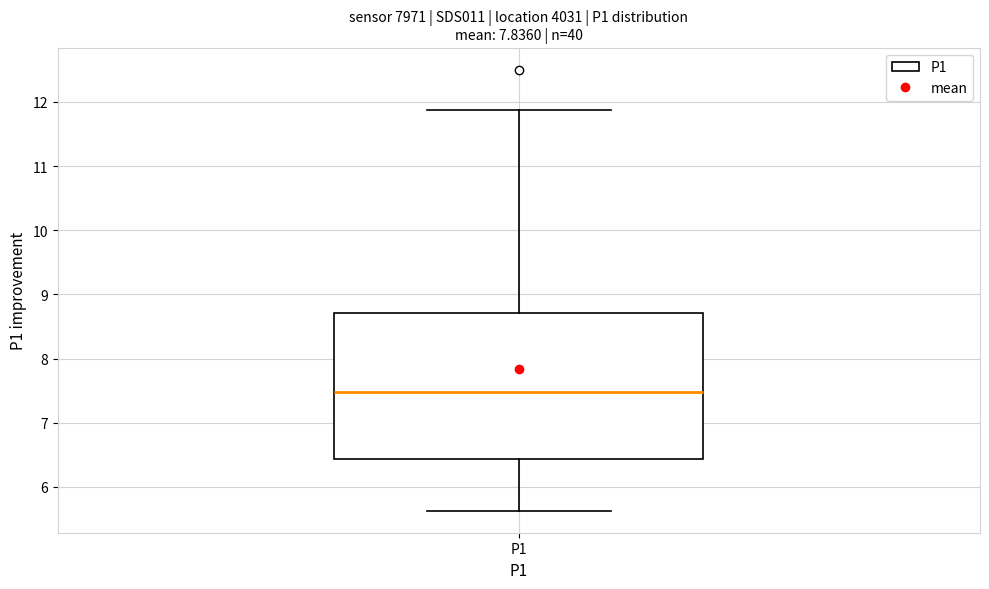

Where does the upper whisker of the box for P1 end on the y-axis? The values are not printed on the chart, so give them approximately, as read against the axis.

11.9